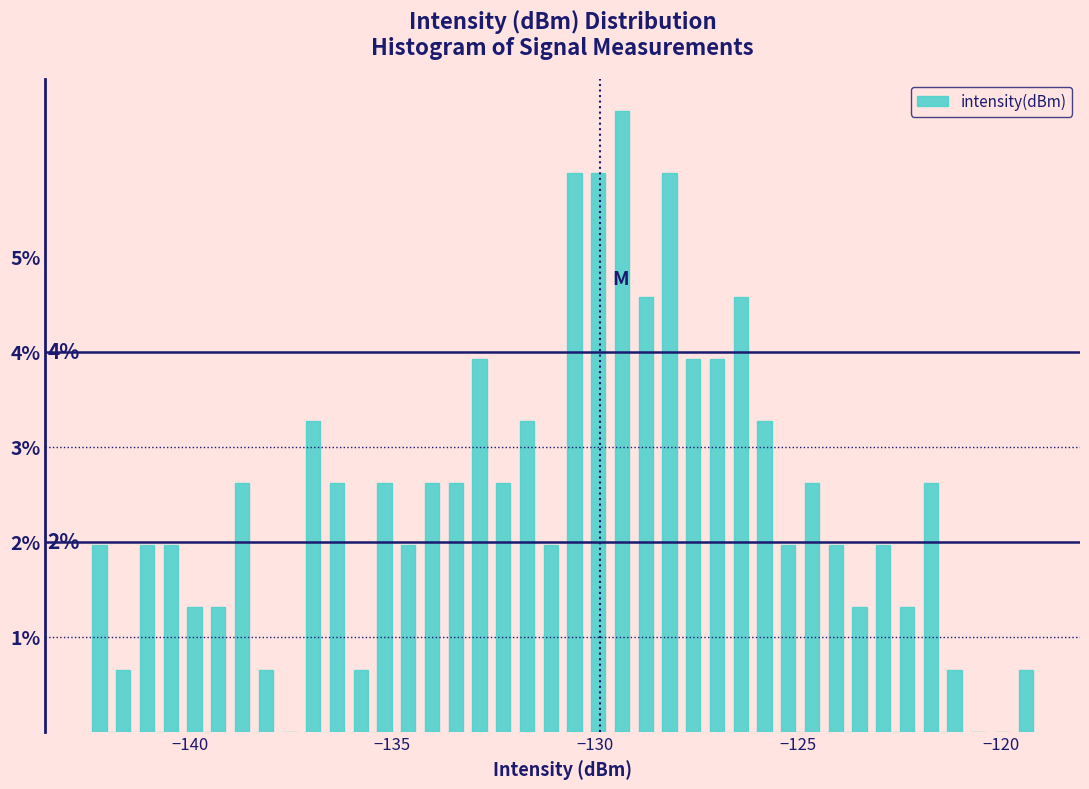

Around what value on the x-axis is the tallest bar? Give the approximate position of its centre, as read against the axis.

-129.5